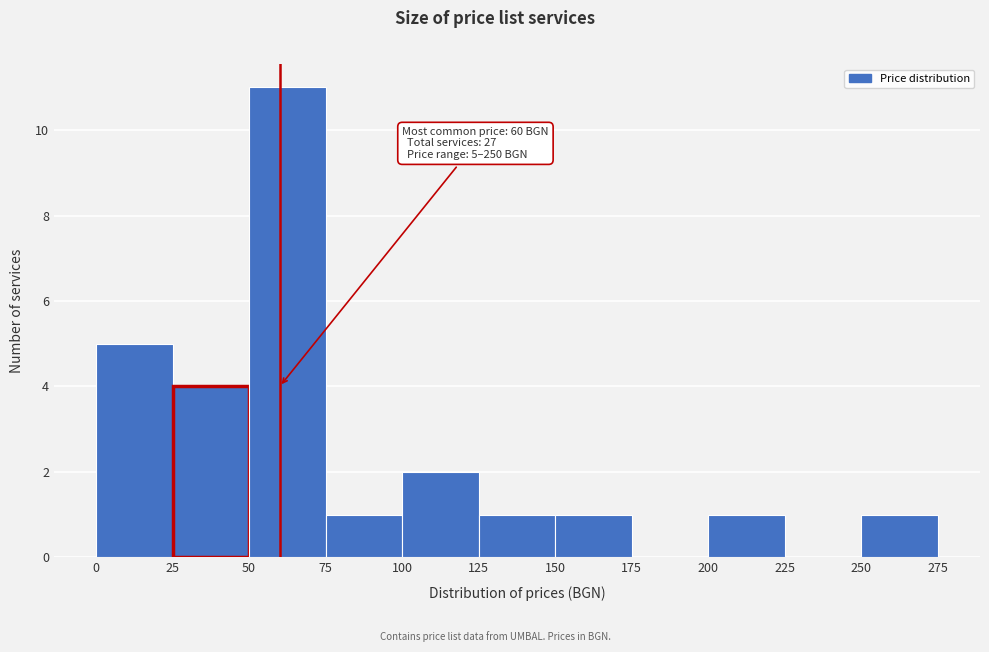

Which range on the x-axis has the tallest bar?

50 to 75